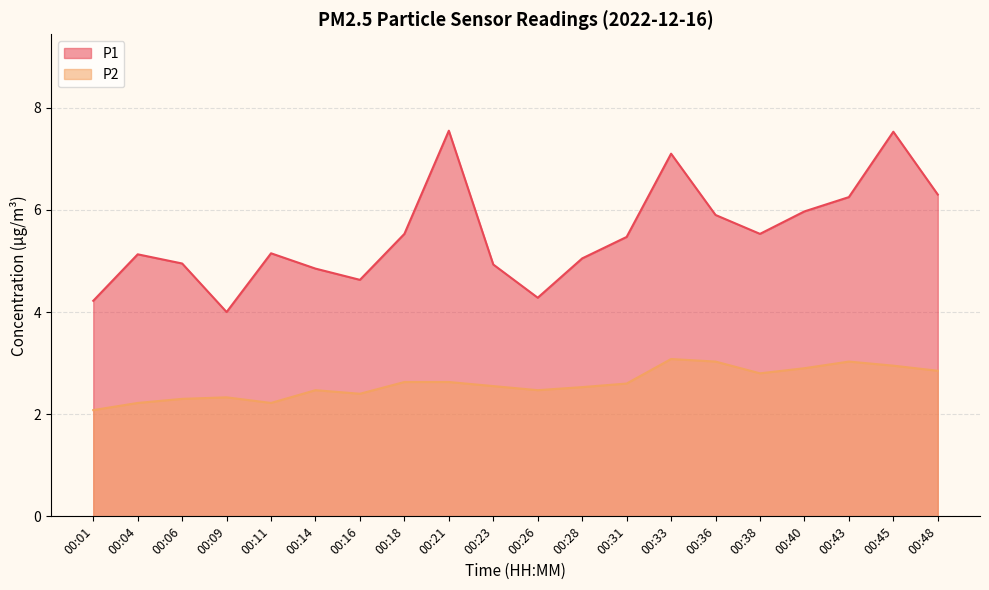

Reading left to right, what are all the values shown in this chart?

P1: 4.2	5.1	5.0	4.0	5.2	4.8	4.6	5.5	7.5	4.9	4.3	5.0	5.5	7.1	5.9	5.5	6.0	6.2	7.5	6.3
P2: 2.1	2.2	2.3	2.3	2.2	2.5	2.4	2.6	2.6	2.5	2.5	2.5	2.6	3.1	3.0	2.8	2.9	3.0	3.0	2.9